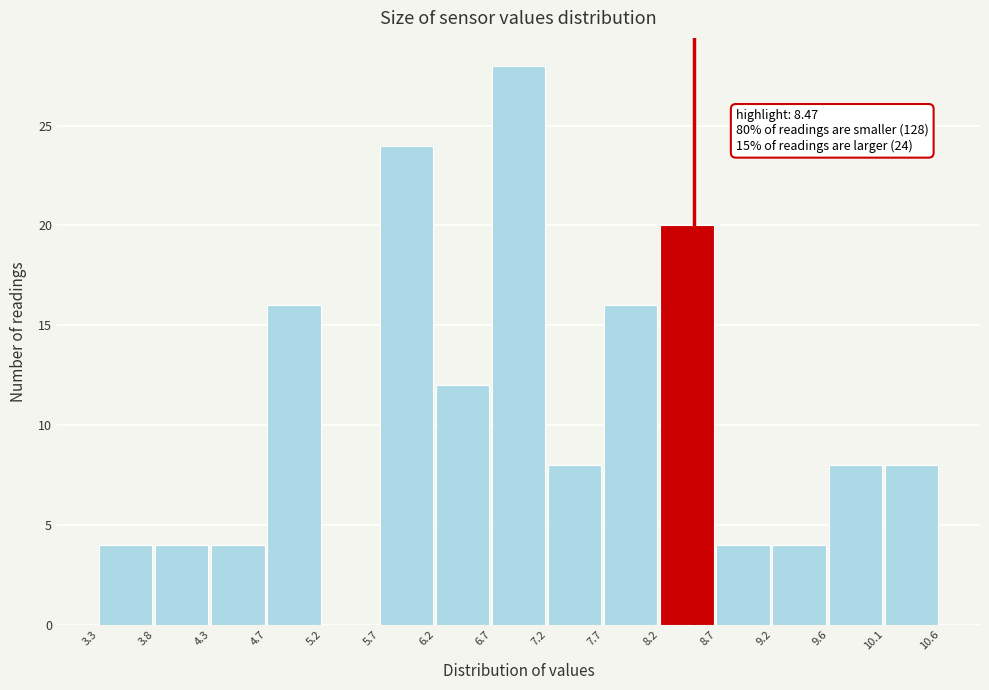

Which range on the x-axis has the tallest bar?

6.7 to 7.2